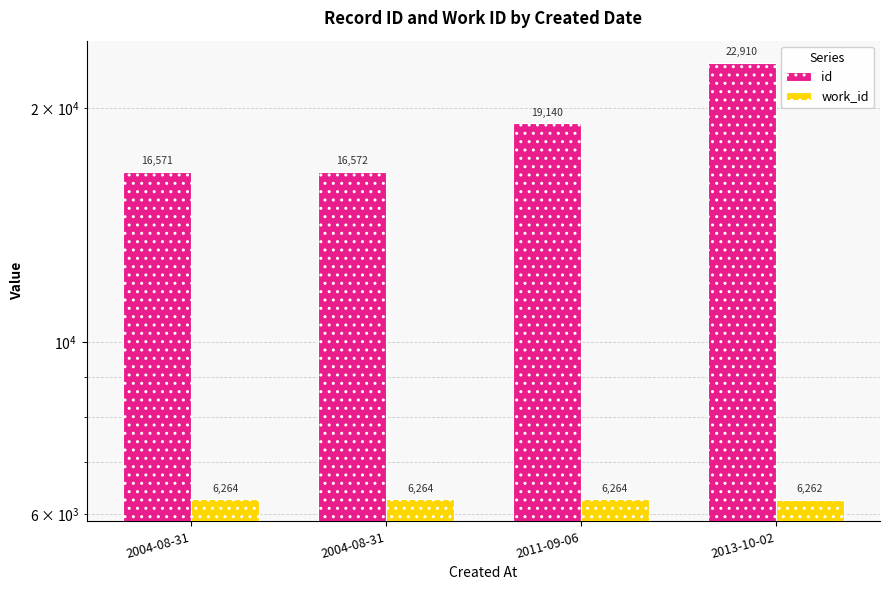

What is the average value of the id series?

18798